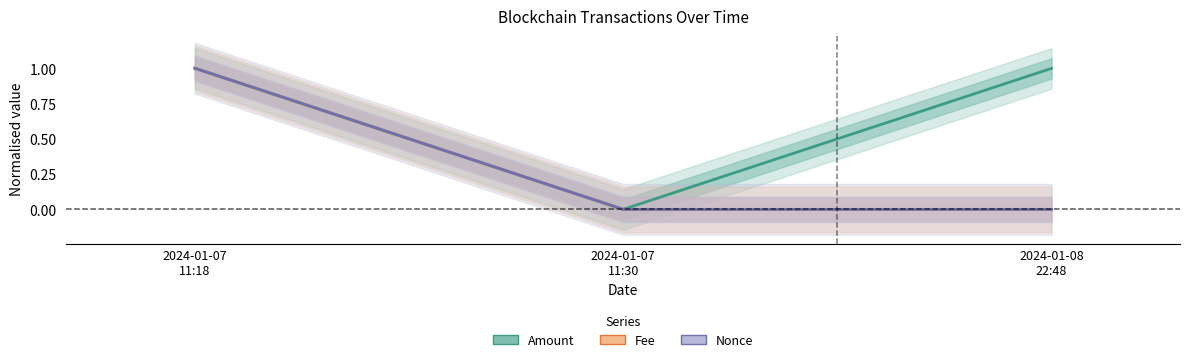

Reading left to right, what are all the values shown in this chart?

Amount: 1.0	0.0	1.0
Fee: 1.0	0.0	0.0
Nonce: 1.0	0.0	0.0